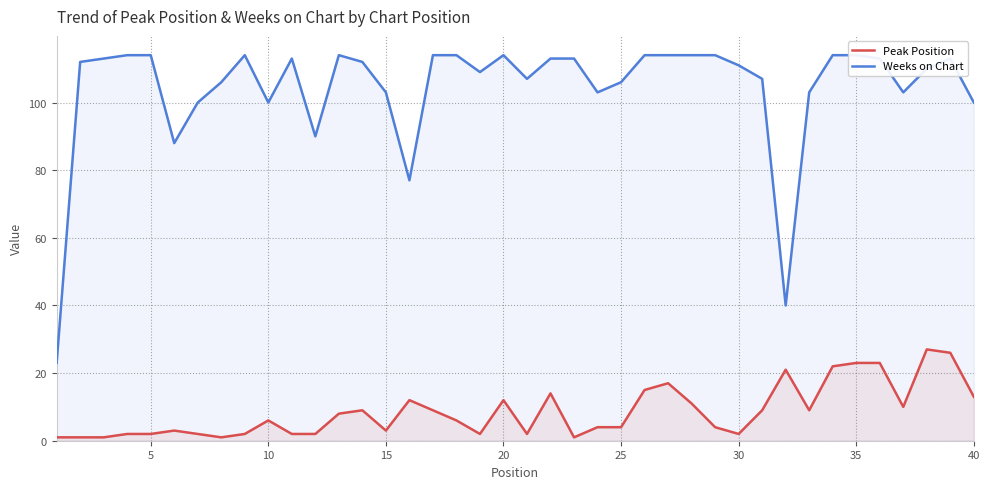

True or false: Peak Position and Weeks on Chart intersect in this chart.

False